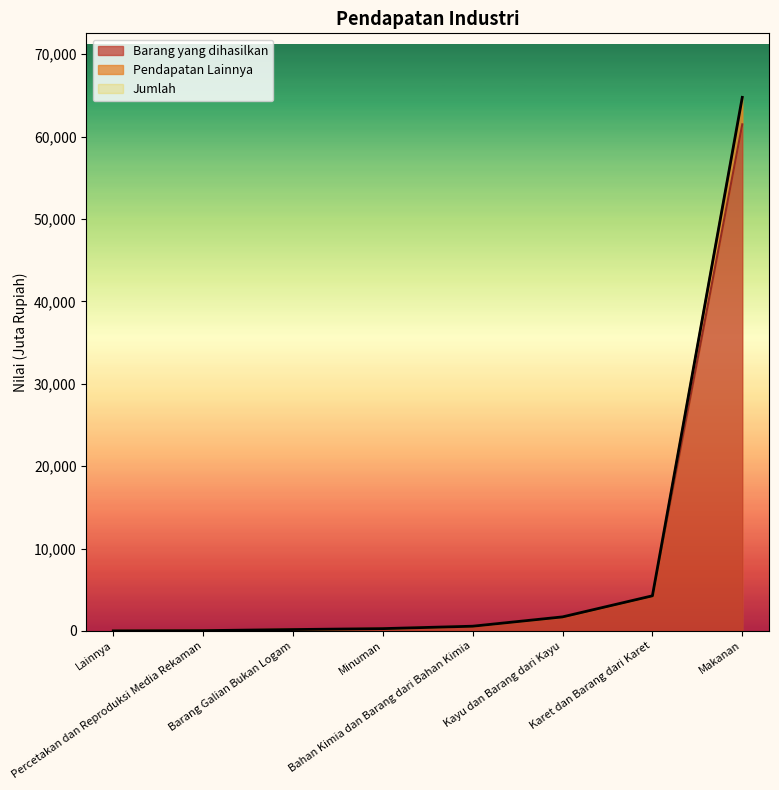

At which label is Pendapatan Lainnya closest to 1636?

Kayu dan Barang dari Kayu